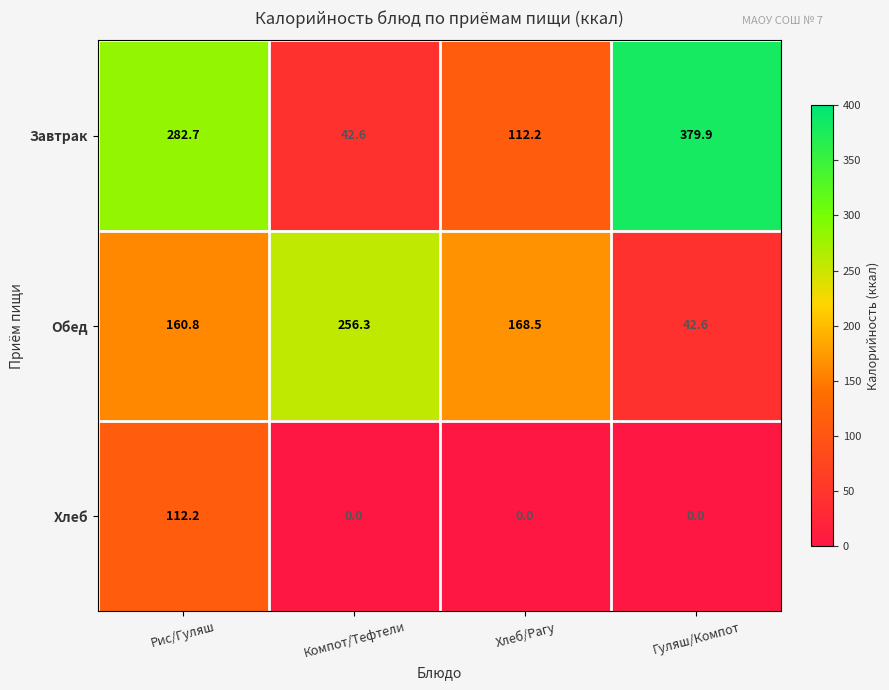

Is it true that Хлеб equals -76.4 at Гуляш/Компот?

False